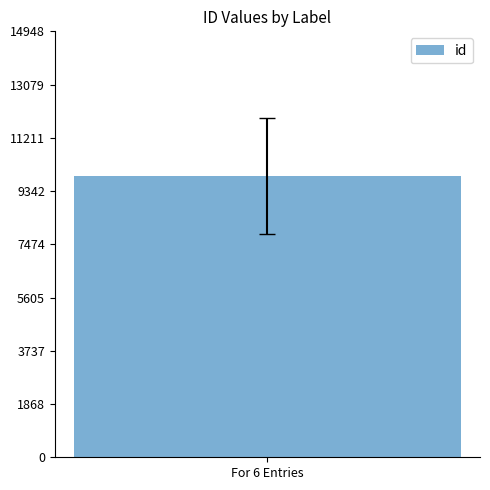

Does the chart contain any negative values?

No